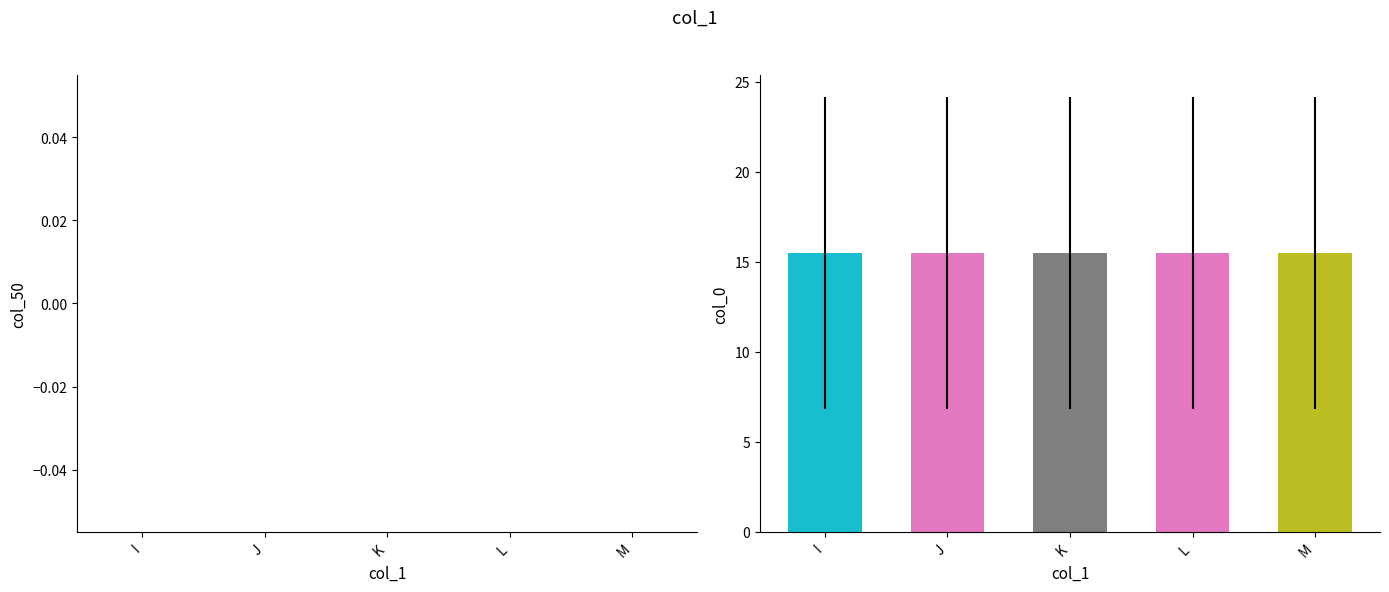

The col_50_mean series shows 0.0 at L. True or false?

True